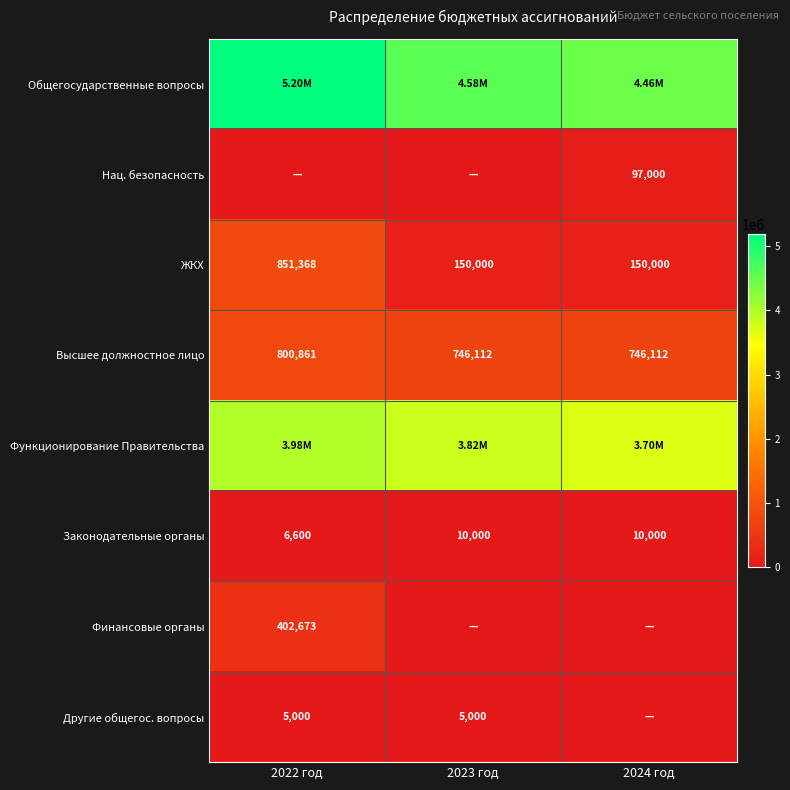

At which label is Законодательные органы closest to 8300?

2022 год